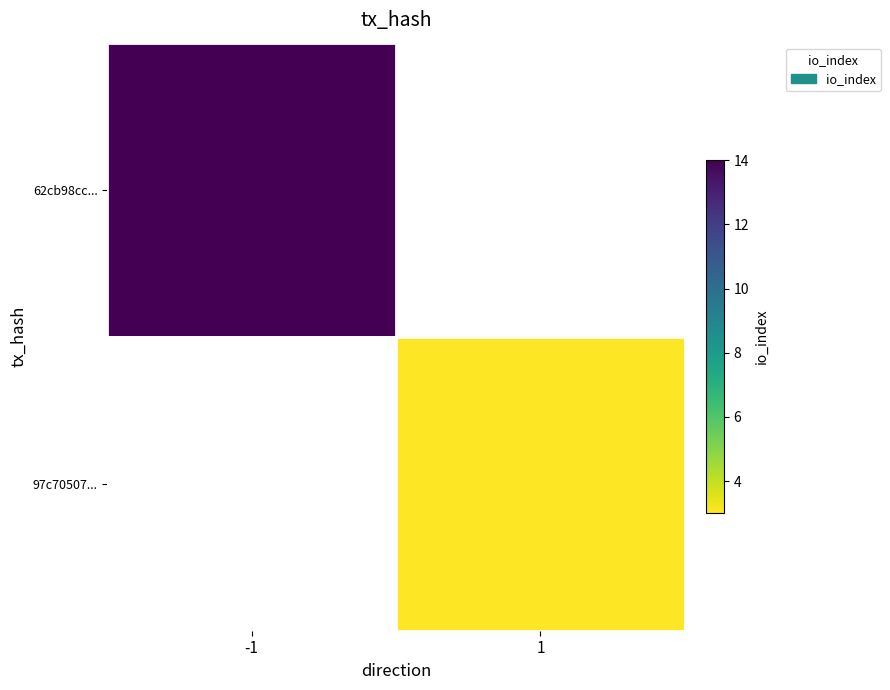

At which label does 62cb98cc... reach its peak?

-1